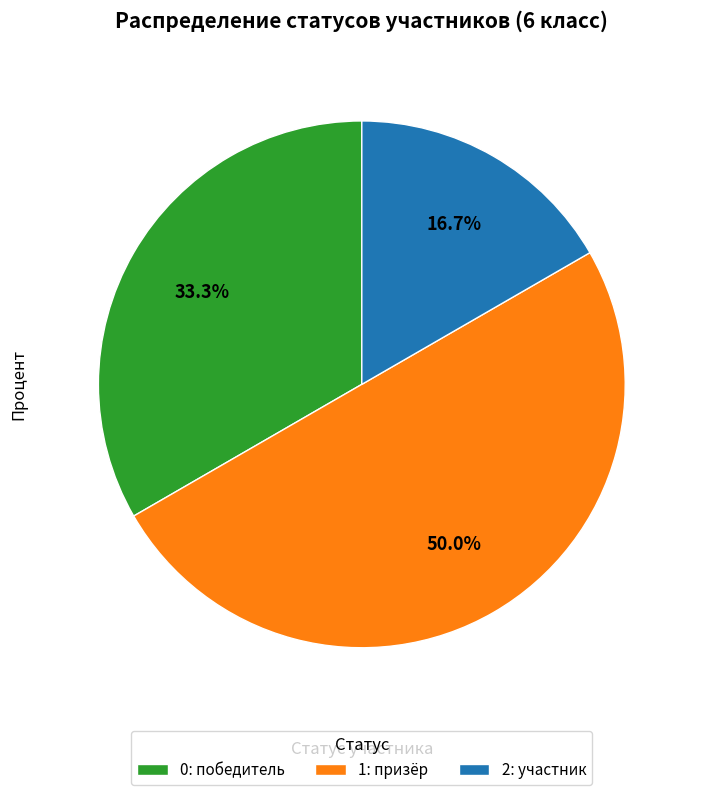

Does 2: участник account for over 50% of the chart?

No